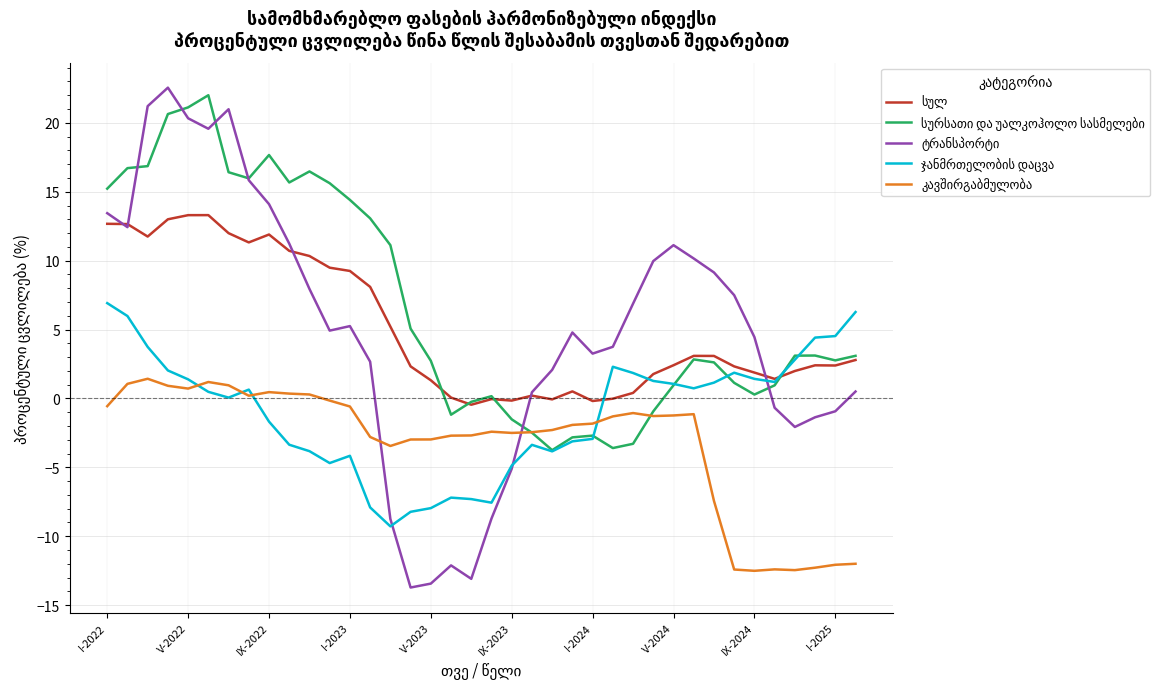

What is the difference between the second highest and second lowest values in the ტრანსპორტი series?

34.7